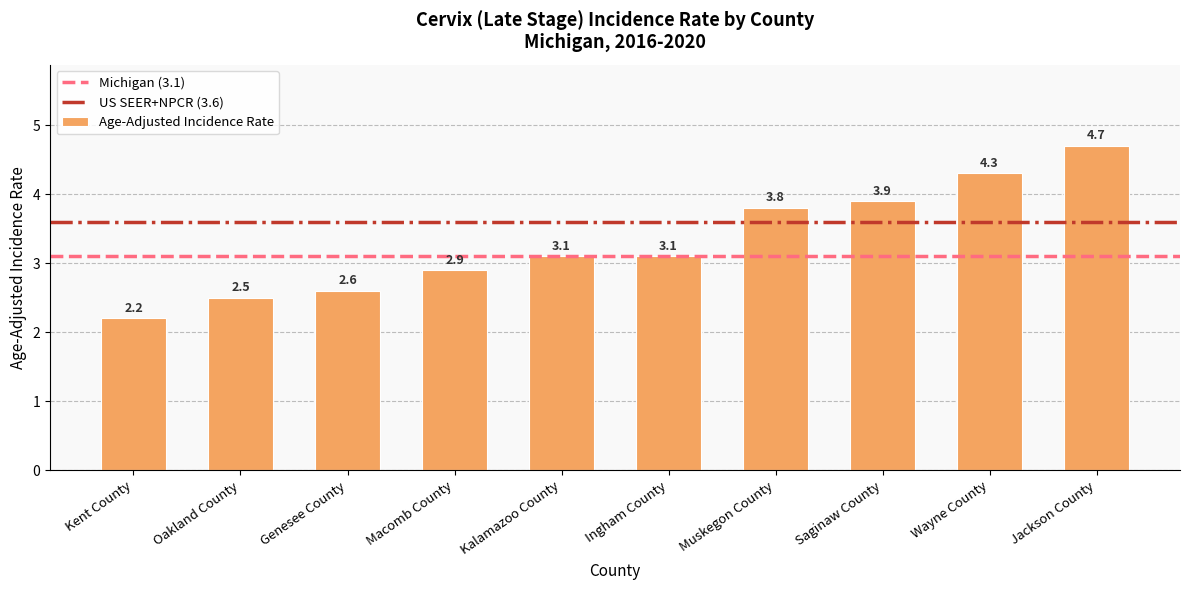

What is the greatest value displayed?

4.7